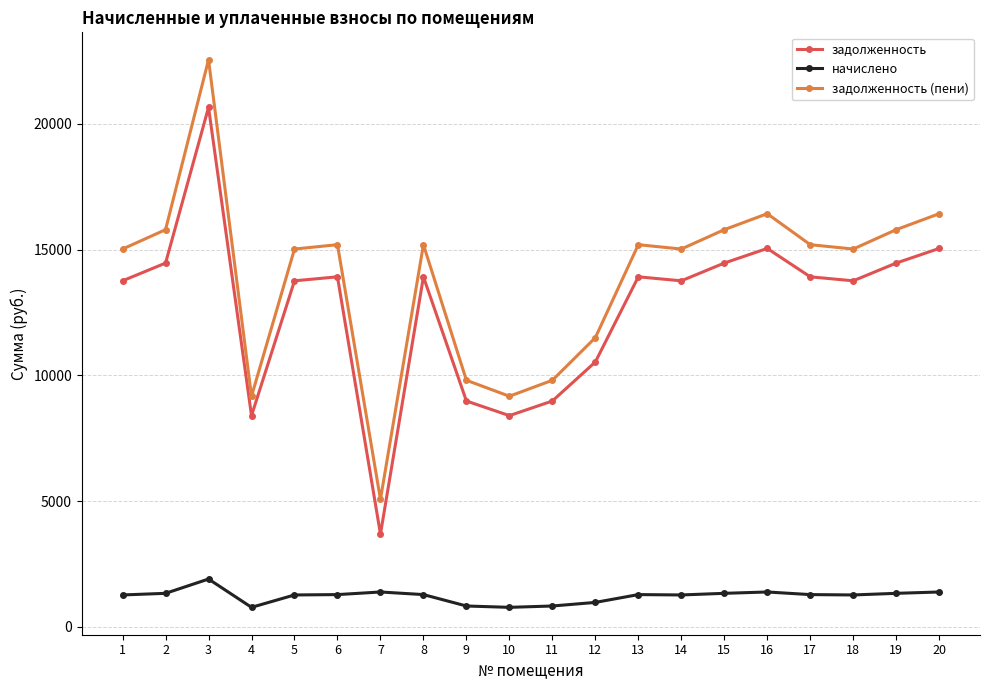

Which series has the largest range (max minus min)?

задолженность (пени)